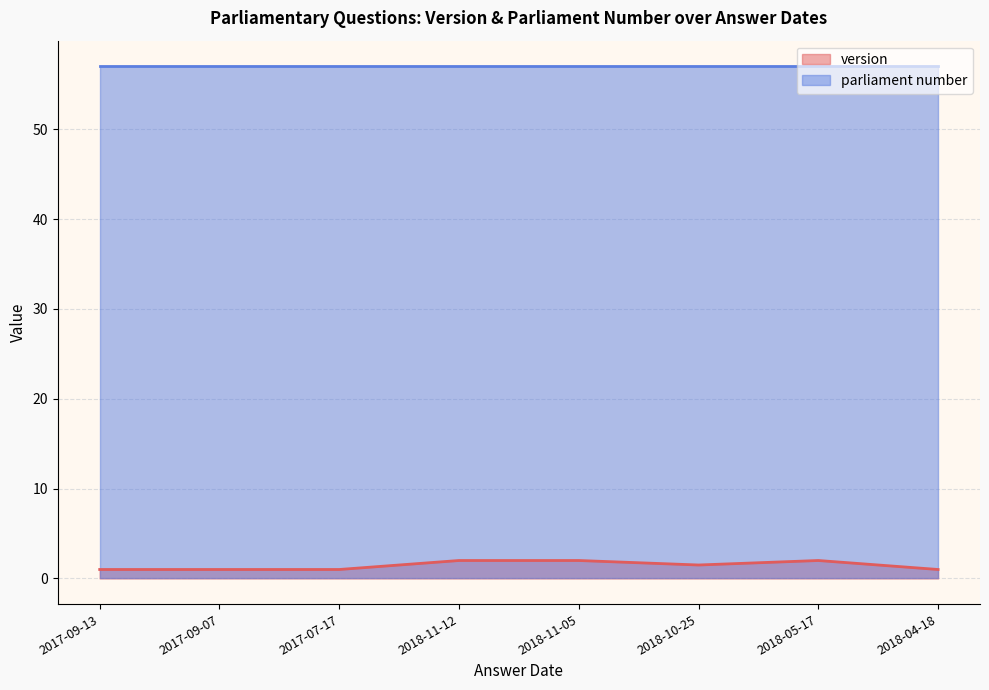

True or false: parliament number has a value of 88 at 2018-11-05.

False